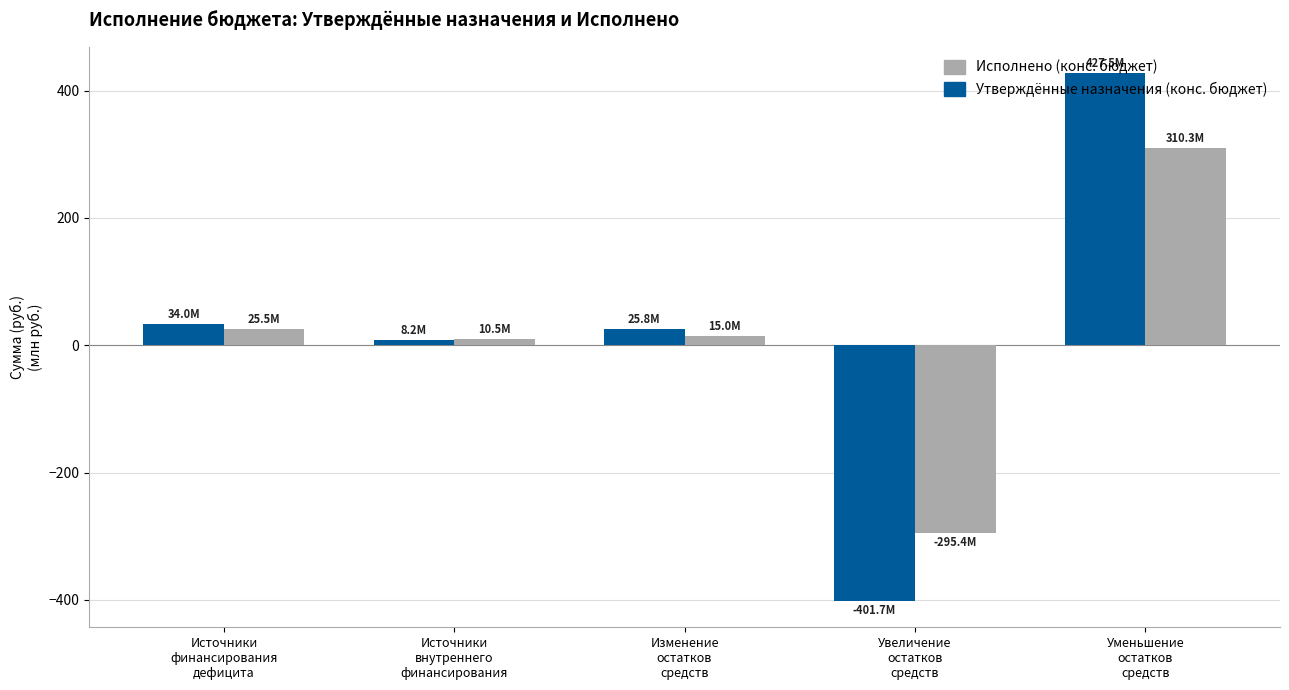

How many positive values does the Исполнено (конс. бюджет) series have?

4